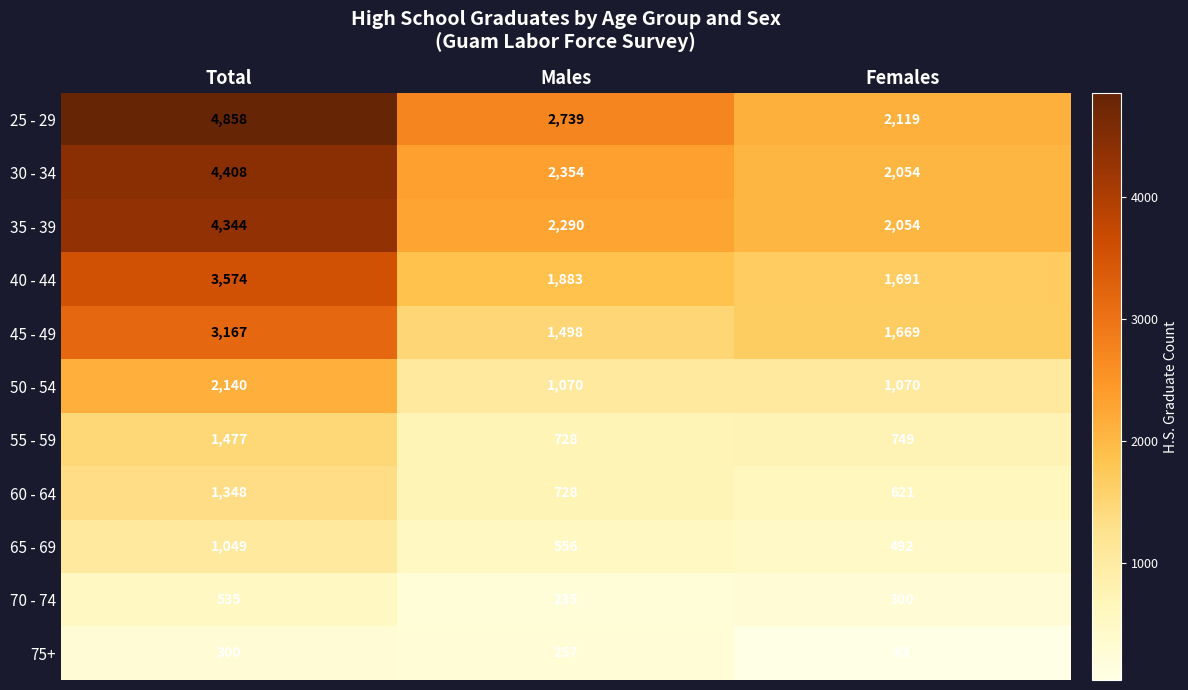

What is the total value across all series at Females?

12862